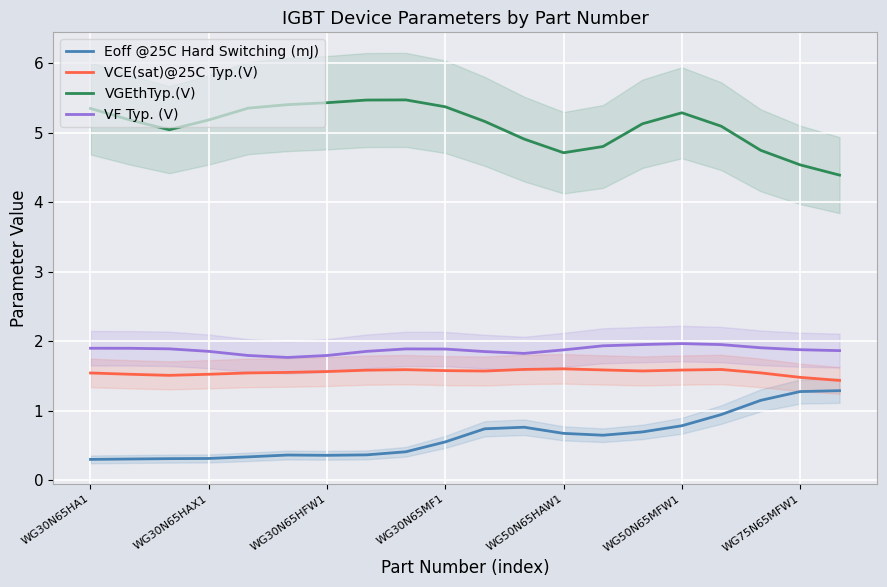

Is this an area chart (filled region under the line)?

No